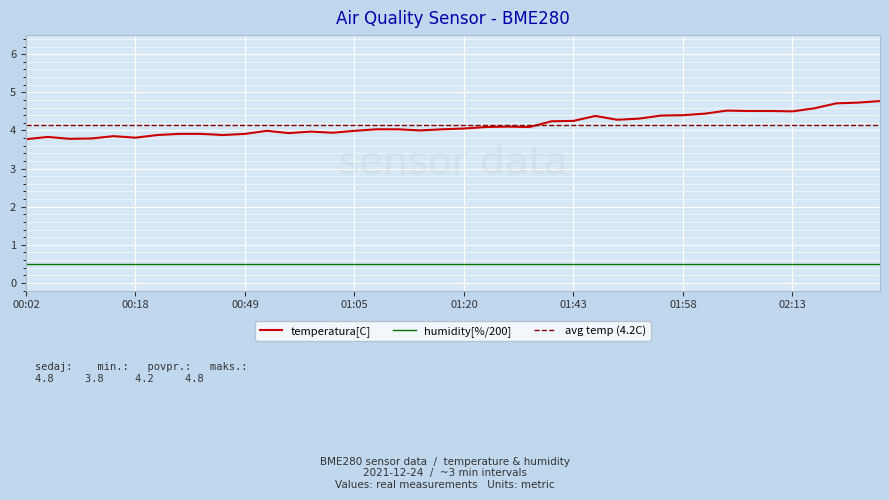

Read the value at 00:46.

3.9